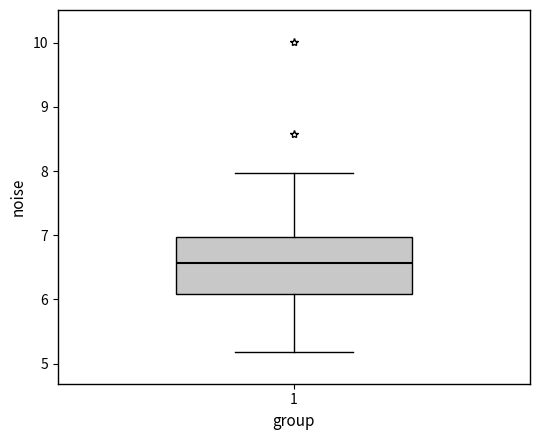

Where does the lower whisker of the box at x = 1 end on the y-axis? The values are not printed on the chart, so give them approximately, as read against the axis.

5.2